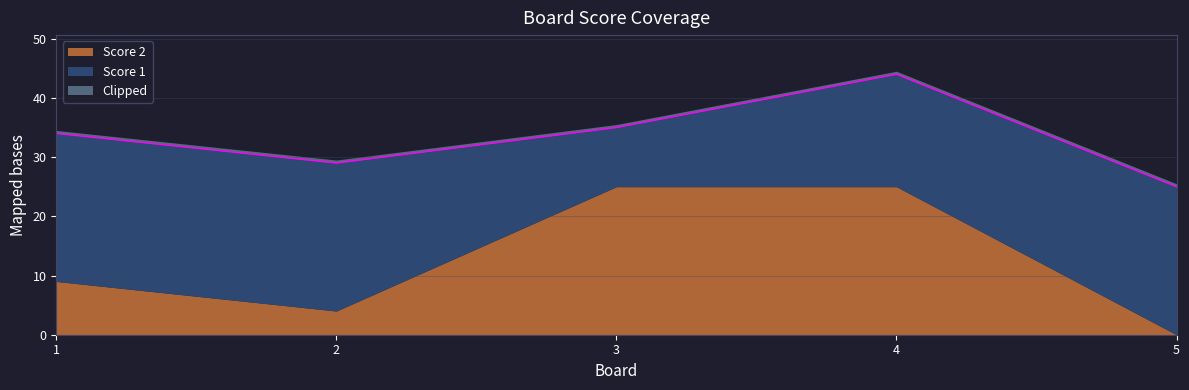

List the series in order of their peak value, highest first.

Score 1, Score 2